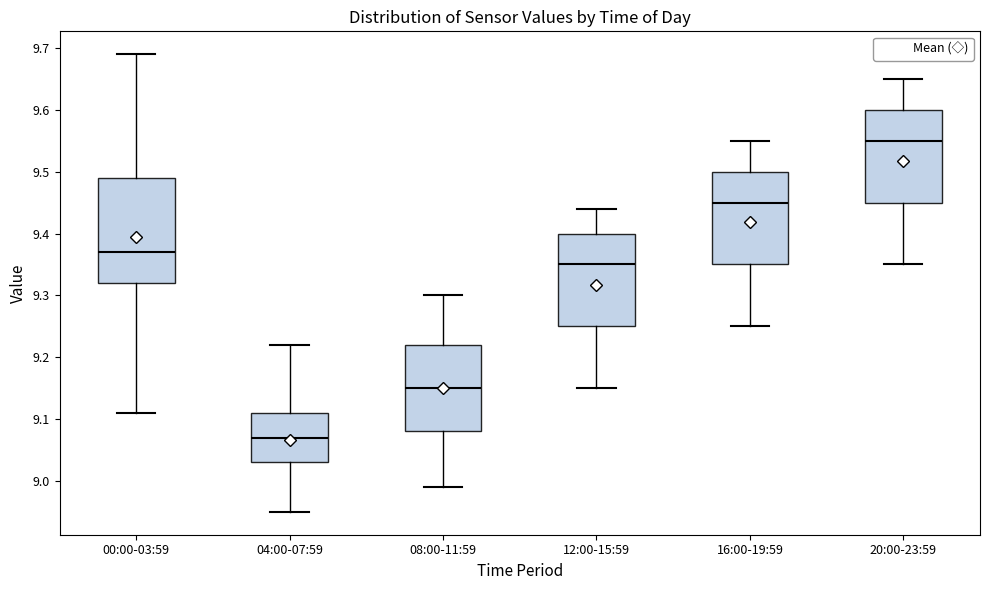

Reading left to right, read every box against the y-axis: the position of its median line, the range the box covers, and the ends of its whiskers. The values are not printed on the chart, so give them approximately, as read against the axis.

00:00-03:59: median 9.37, box 9.32 to 9.49, whiskers 9.11 to 9.69
04:00-07:59: median 9.07, box 9.03 to 9.11, whiskers 8.95 to 9.22
08:00-11:59: median 9.15, box 9.08 to 9.22, whiskers 8.99 to 9.30
12:00-15:59: median 9.35, box 9.25 to 9.40, whiskers 9.15 to 9.44
16:00-19:59: median 9.45, box 9.35 to 9.50, whiskers 9.25 to 9.55
20:00-23:59: median 9.55, box 9.45 to 9.60, whiskers 9.35 to 9.65